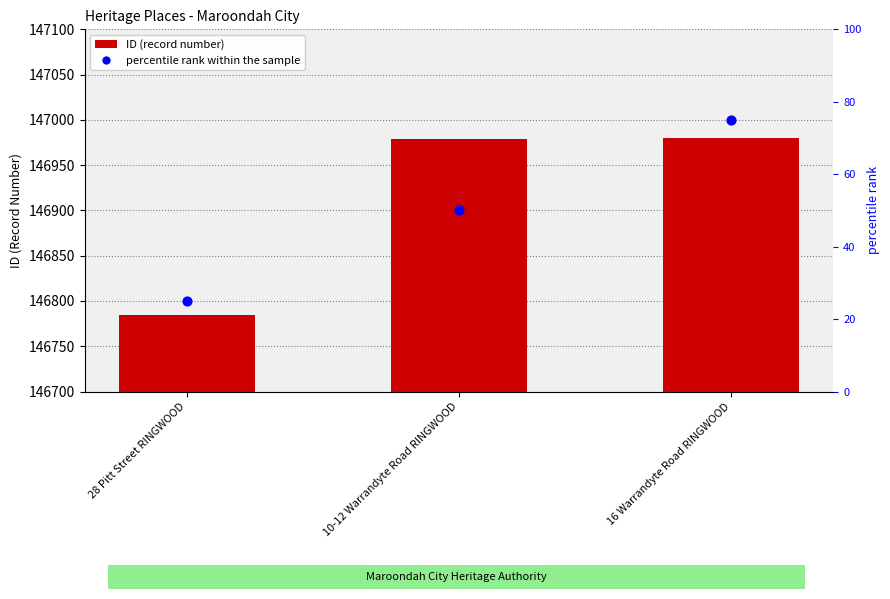

At how many categories does at least one series exceed 121017?

3